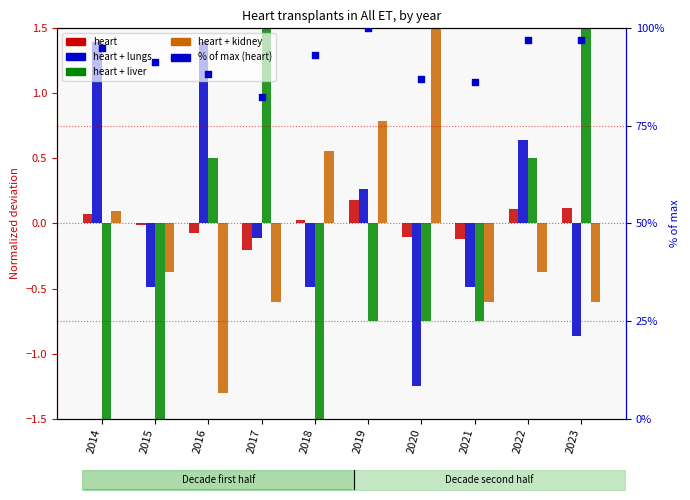

What is the total value across all series at 2022?

97.8